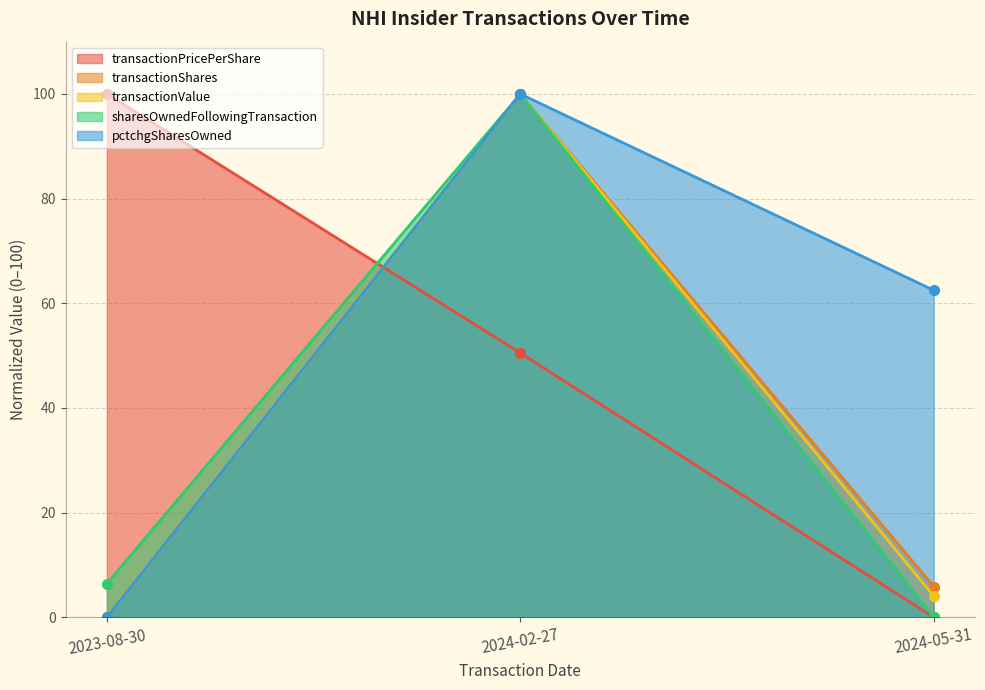

What is the label of the 3rd point from the left?

2024-05-31